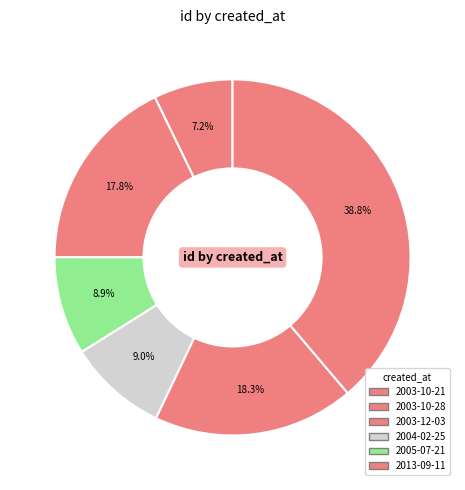

Is there a majority slice in this chart?

No